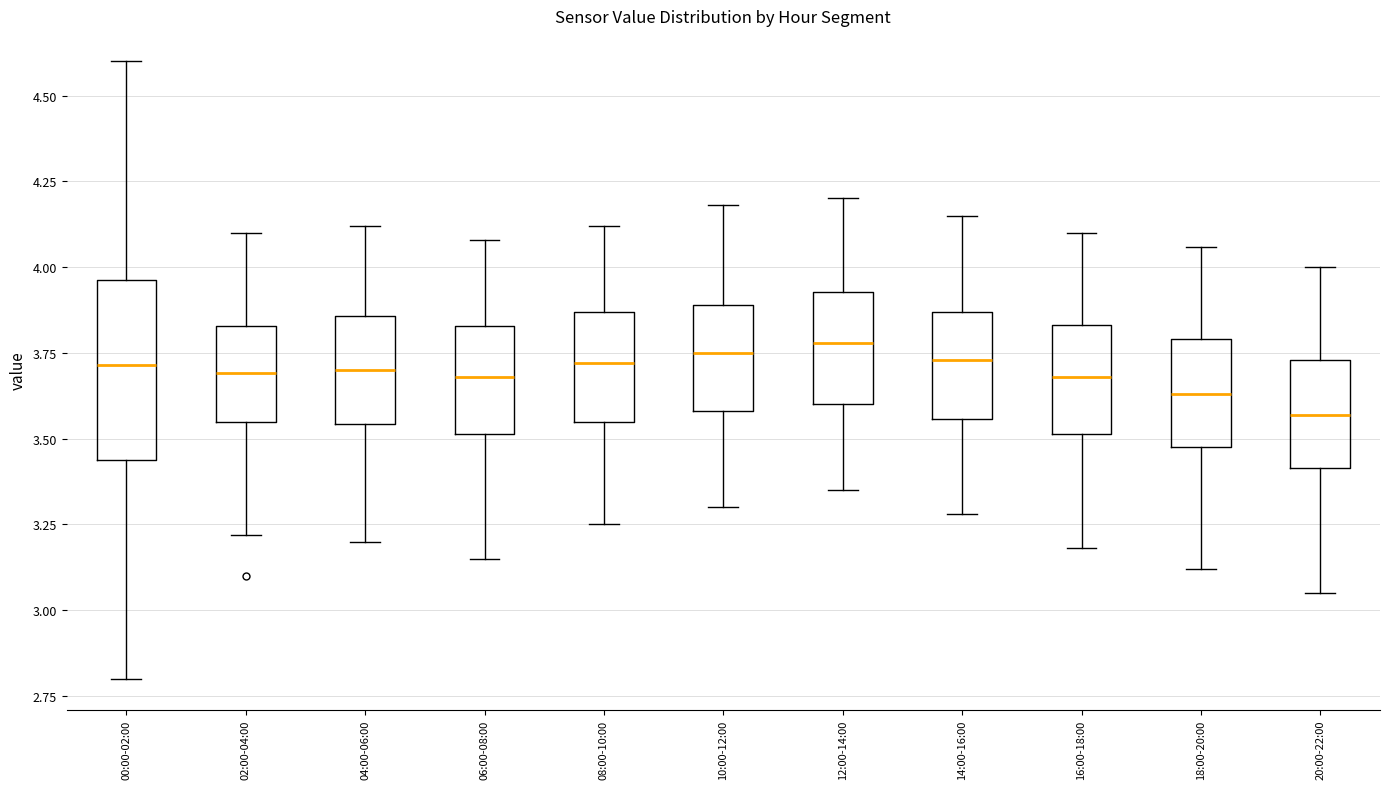

Where does the upper whisker of the box for 02:00-04:00 end on the y-axis? The values are not printed on the chart, so give them approximately, as read against the axis.

4.10